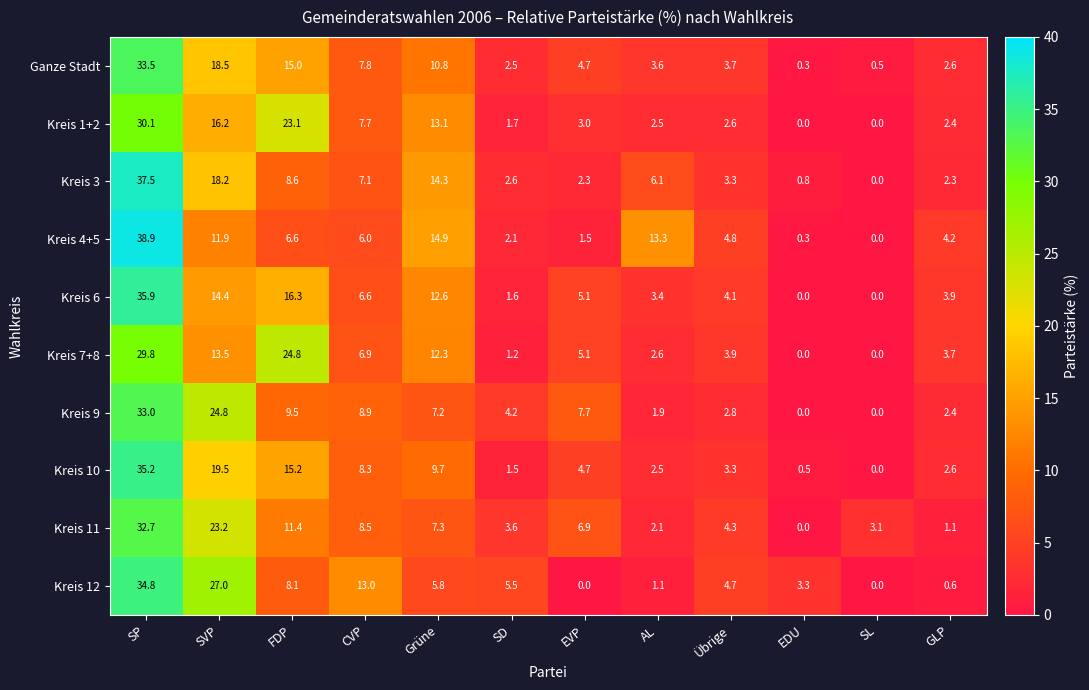

At how many categories does at least one series exceed 10?

6